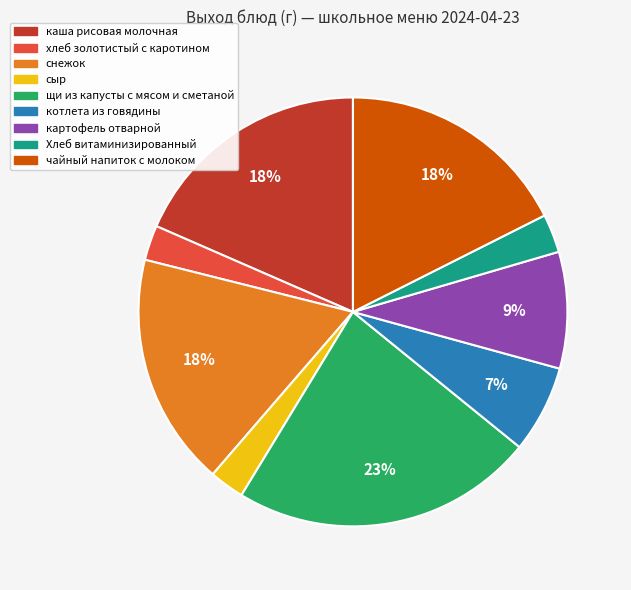

Is каша рисовая молочная the majority of the pie?

No